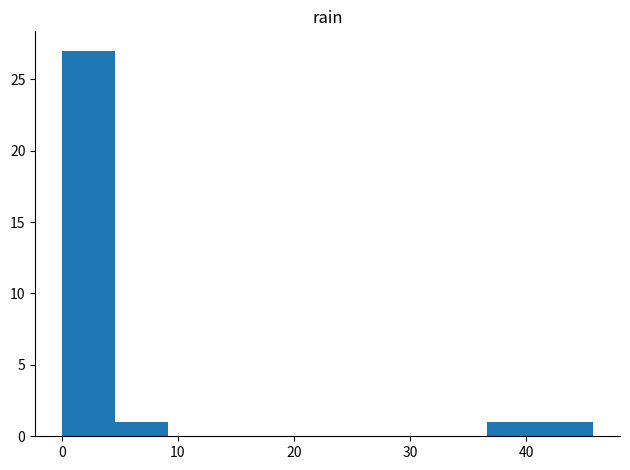

Over which range of the x-axis is the bar tallest?

0 to 5